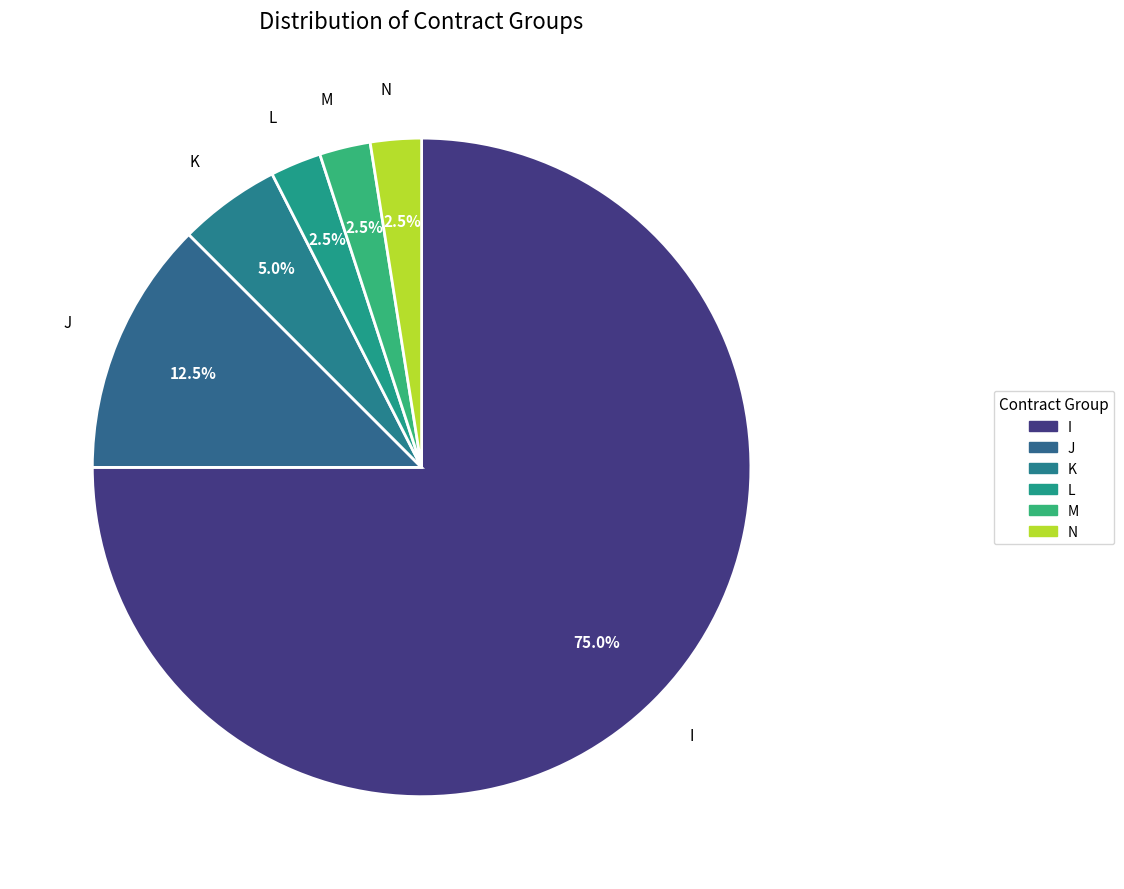

To the nearest percent, what is the combined percentage of M and J?

15%